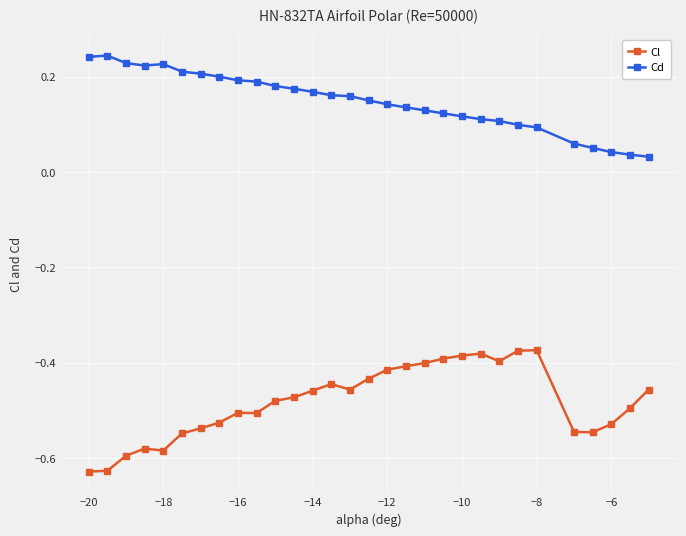

What are all the series names shown in the legend?

Cl, Cd